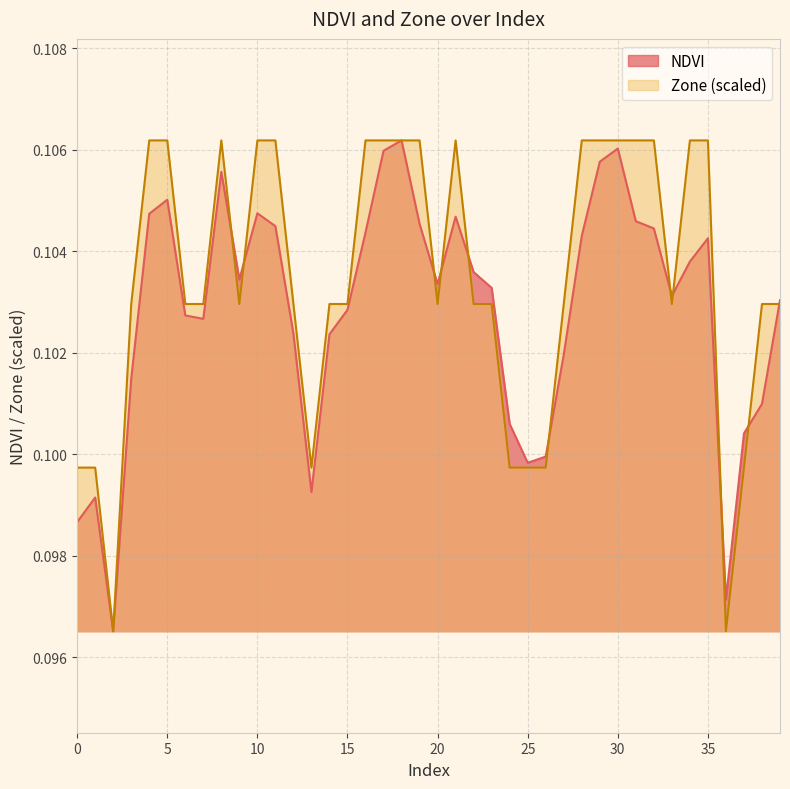

Which series has the widest spread of values?

NDVI